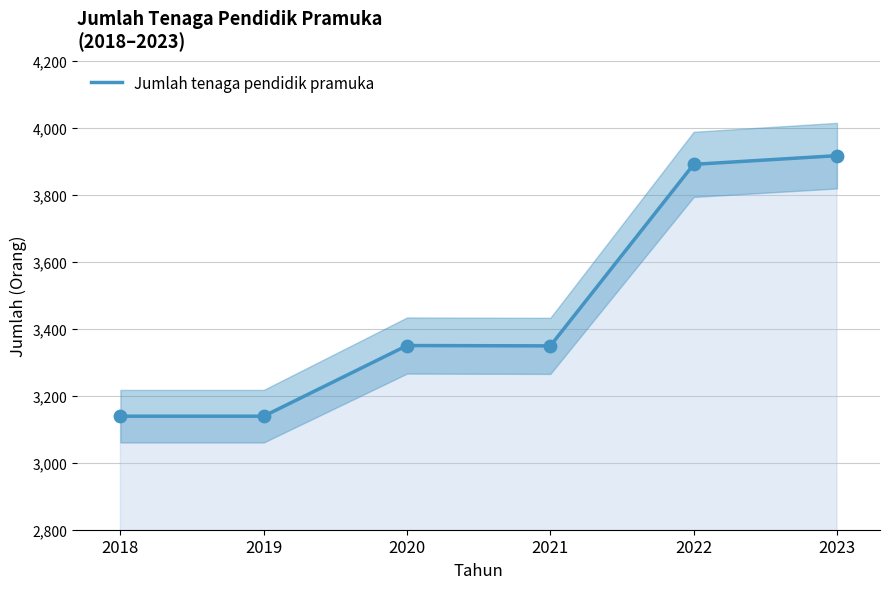

What is the ratio of the value at 2018 to the value at 2019?

1.0